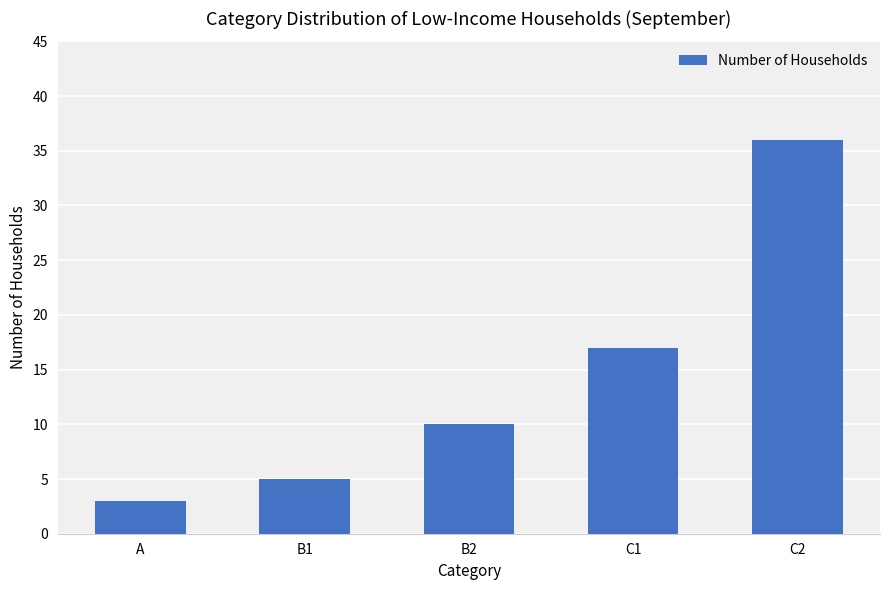

How many data points does each series have?

5